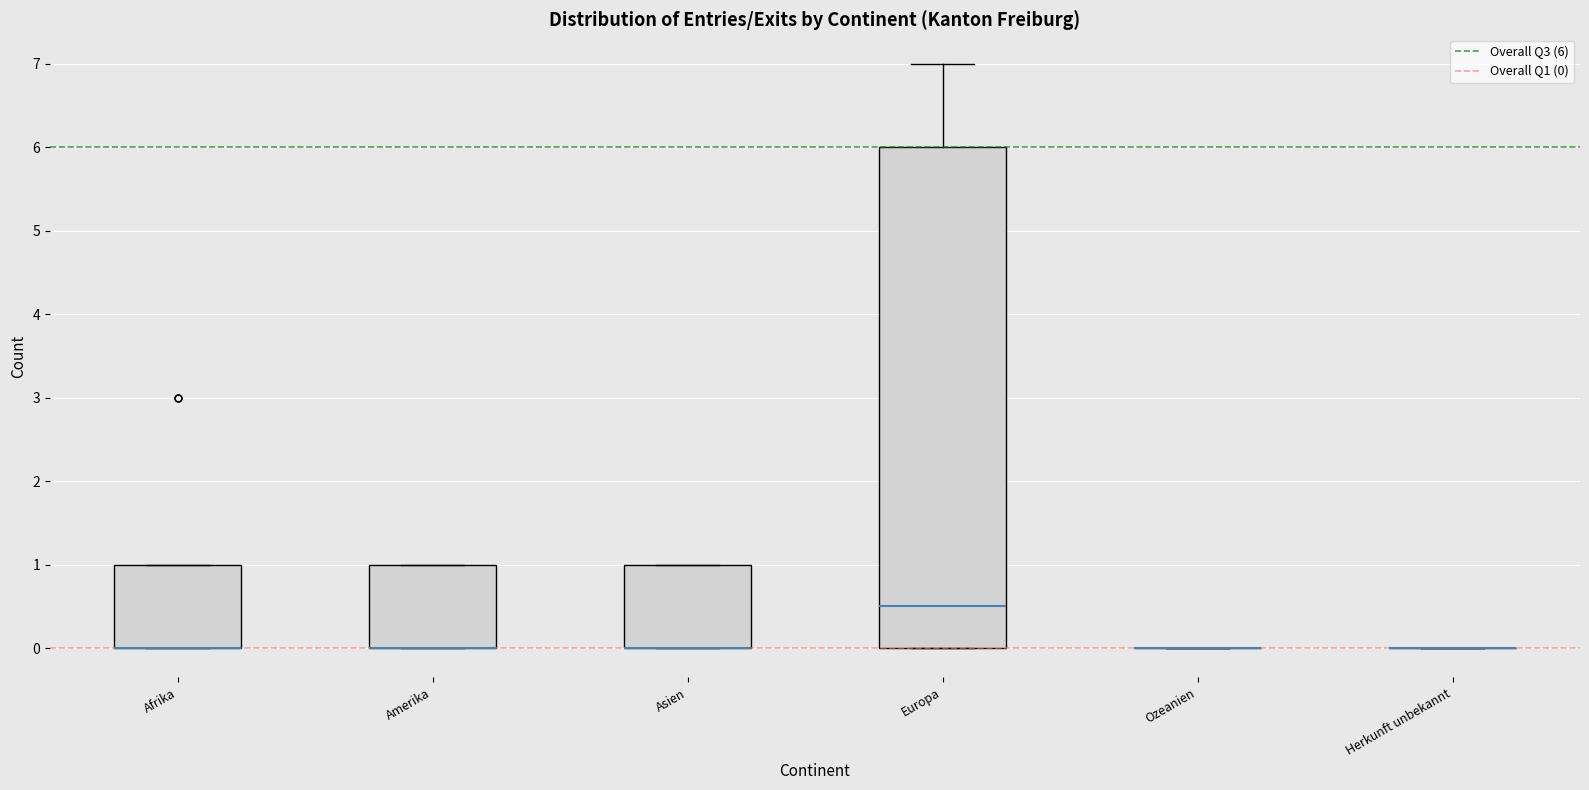

Reading left to right, read every box against the y-axis: the position of its median line, the range the box covers, and the ends of its whiskers. The values are not printed on the chart, so give them approximately, as read against the axis.

Afrika: median 0.0 (drawn on the box's lower edge), box 0.0 to 1.0, whiskers 0.0 to 1.0
Amerika: median 0.0 (drawn on the box's lower edge), box 0.0 to 1.0, whiskers 0.0 to 1.0
Asien: median 0.0 (drawn on the box's lower edge), box 0.0 to 1.0, whiskers 0.0 to 1.0
Europa: median 0.5, box 0.0 to 6.0, whiskers 0.0 to 7.0
Ozeanien: box collapsed to a line at 0.0, whiskers 0.0 to 0.0
Herkunft unbekannt: box collapsed to a line at 0.0, whiskers 0.0 to 0.0